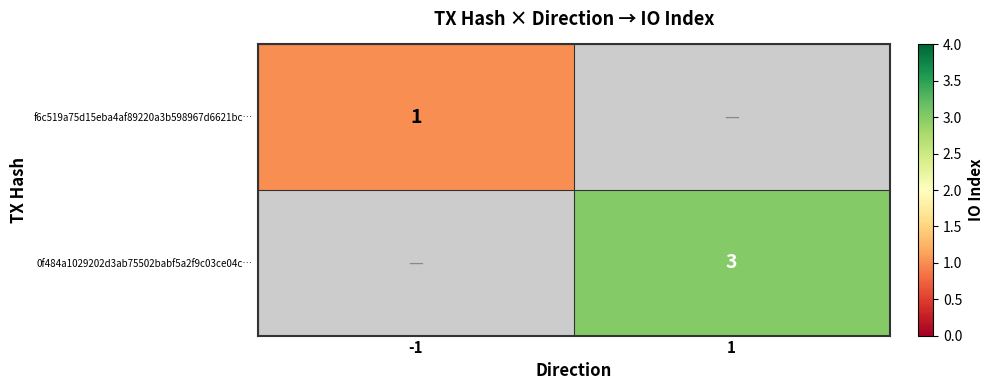

At how many categories does at least one series exceed 1?

1